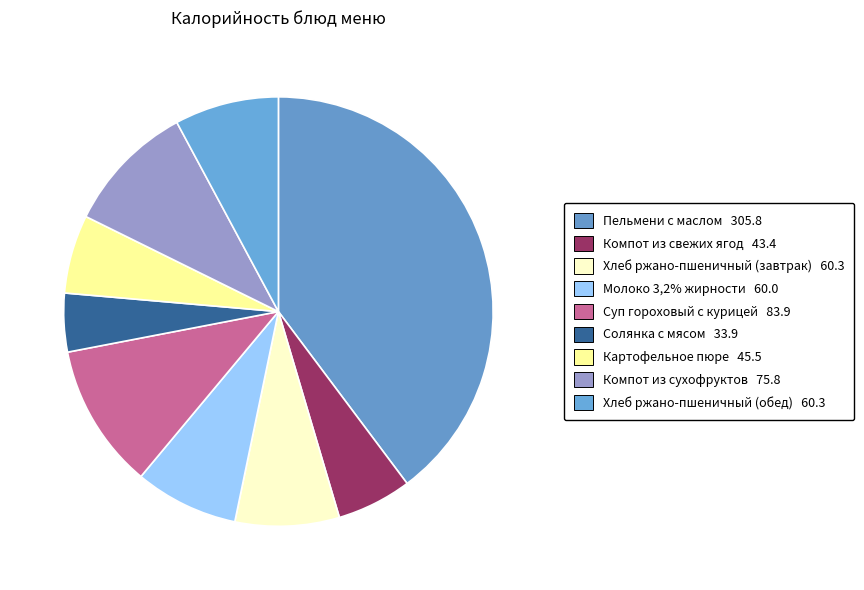

How many slices are in this pie chart?

9